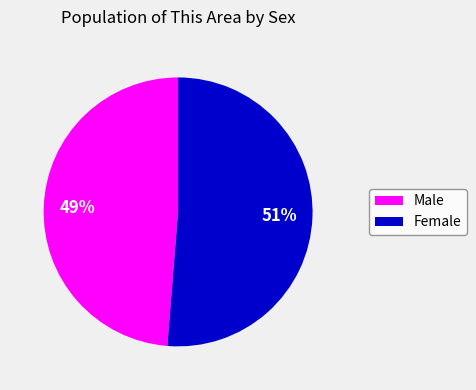

To the nearest percent, what is the combined percentage of Male and Female?

100%